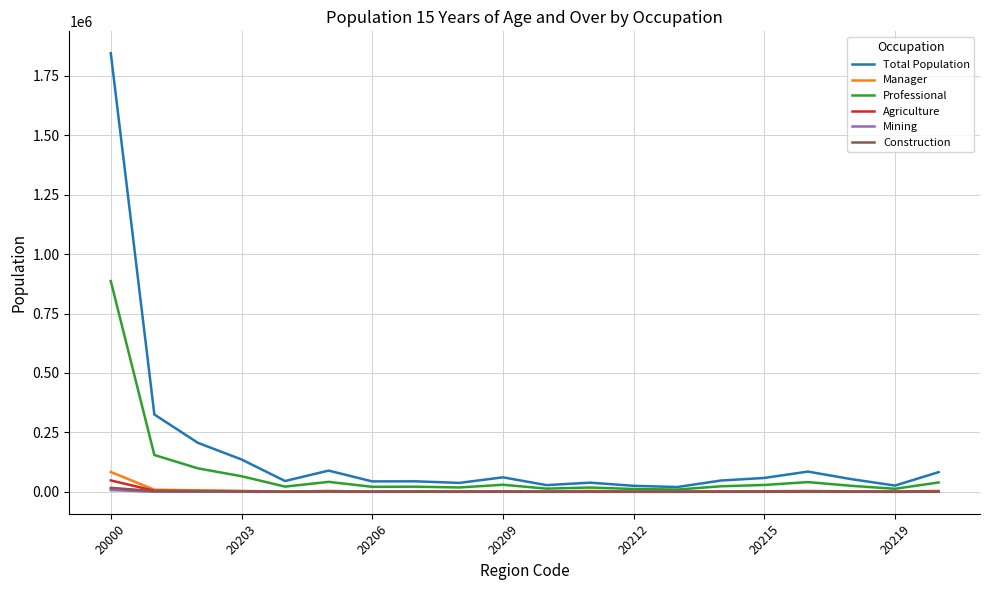

What is the greatest value displayed?

1844690